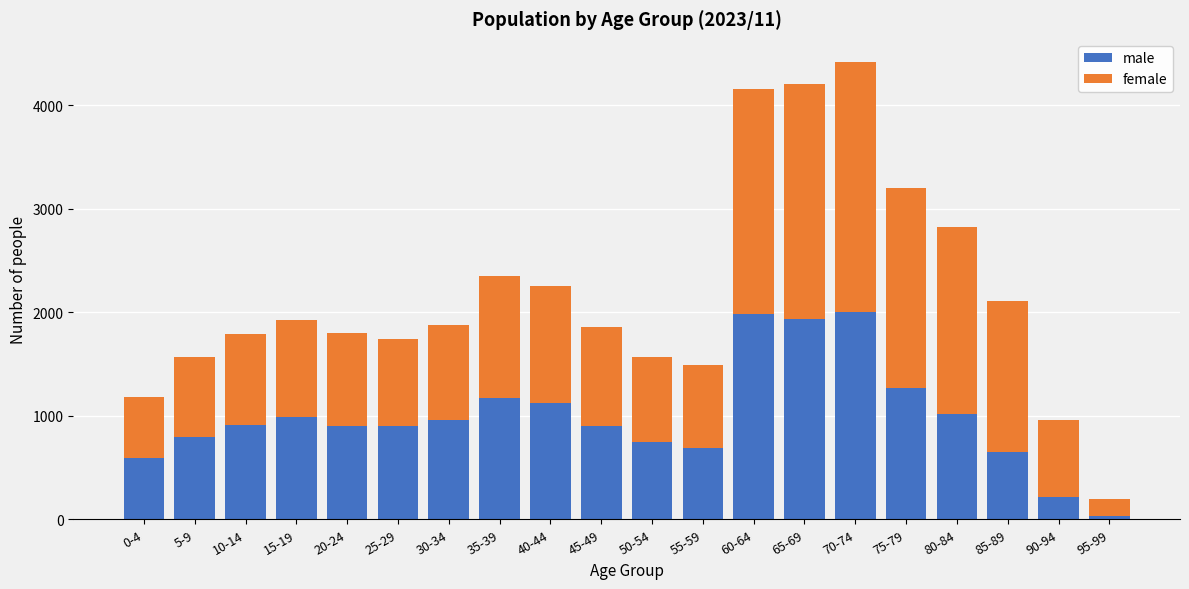

At which category is the sum across all series the highest?

70-74